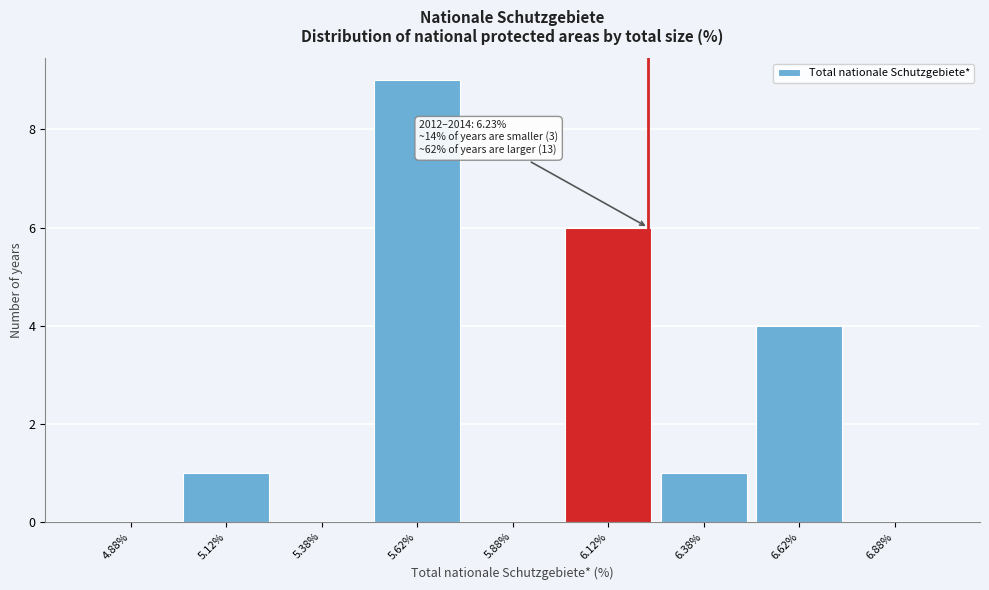

Which range on the x-axis has the tallest bar?

5.50 to 5.75